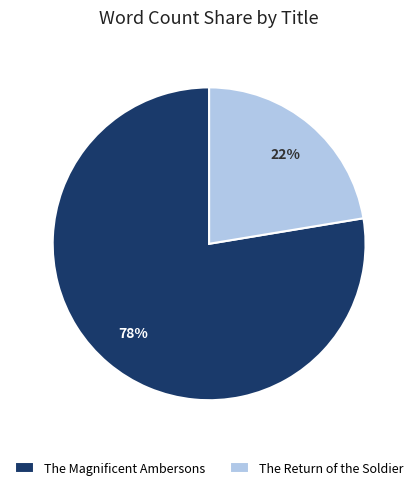

What is the largest slice in the pie chart?

The Magnificent Ambersons